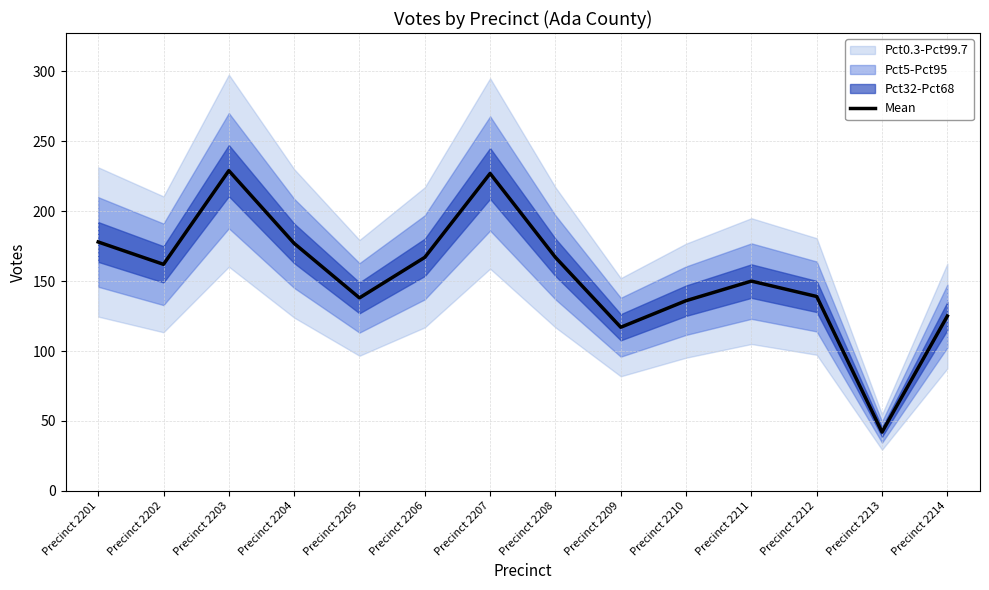

The chart shows a value of 31 at Precinct 2205. True or false?

False